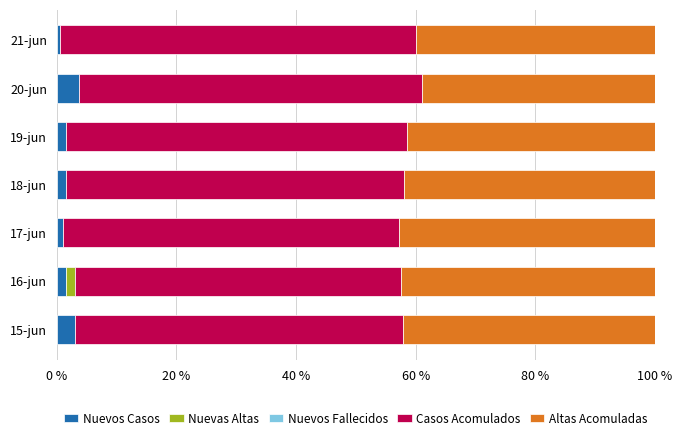

Is it true that Nuevos Casos equals 1.0 at 17-jun?

True